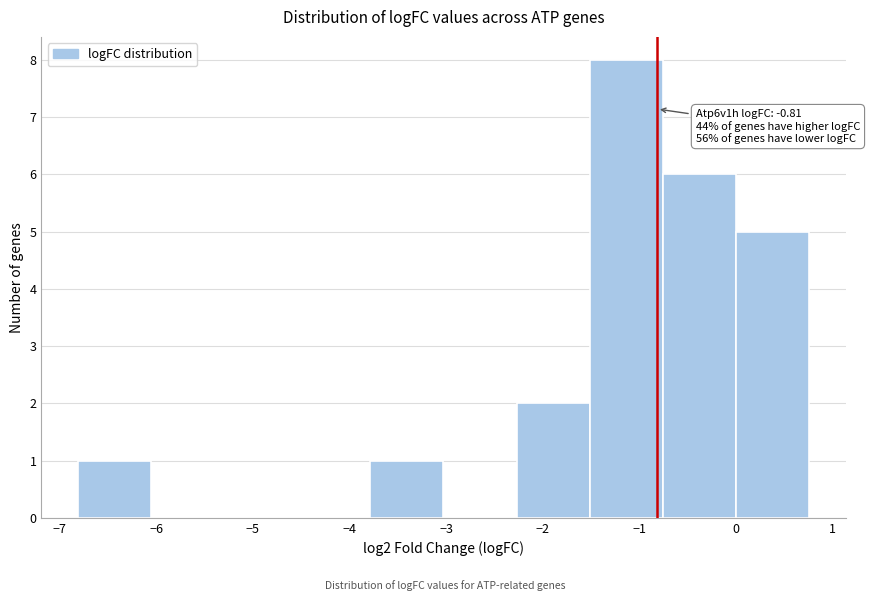

Over which range of the x-axis is the bar tallest?

-1.5 to -0.8